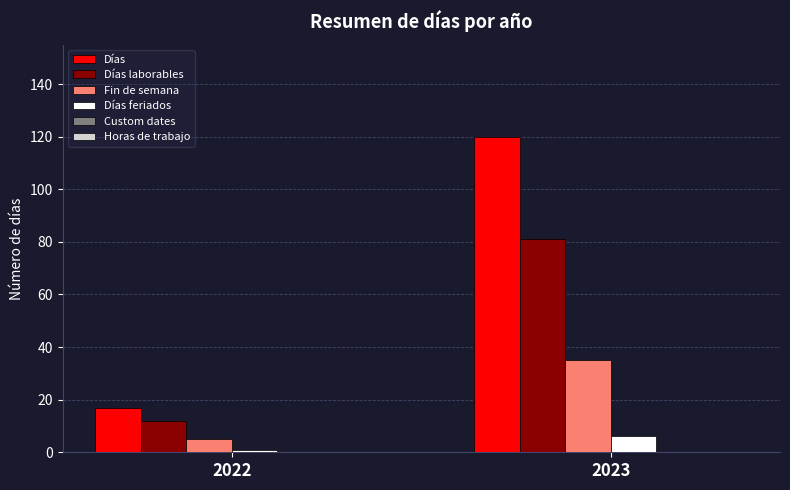

What is the total value across all series at 2022?

35